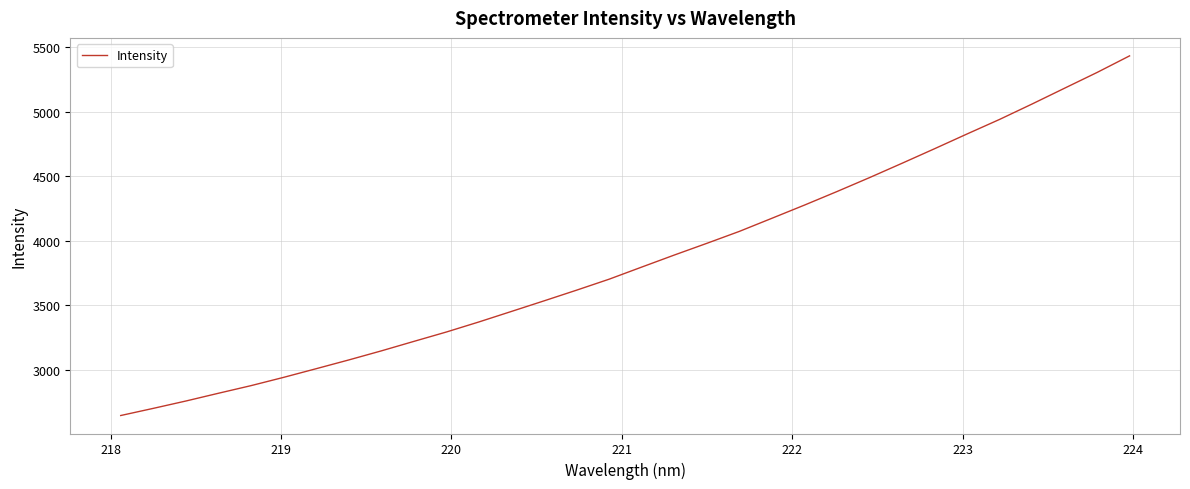

What is the maximum value shown in the chart?

5434.9